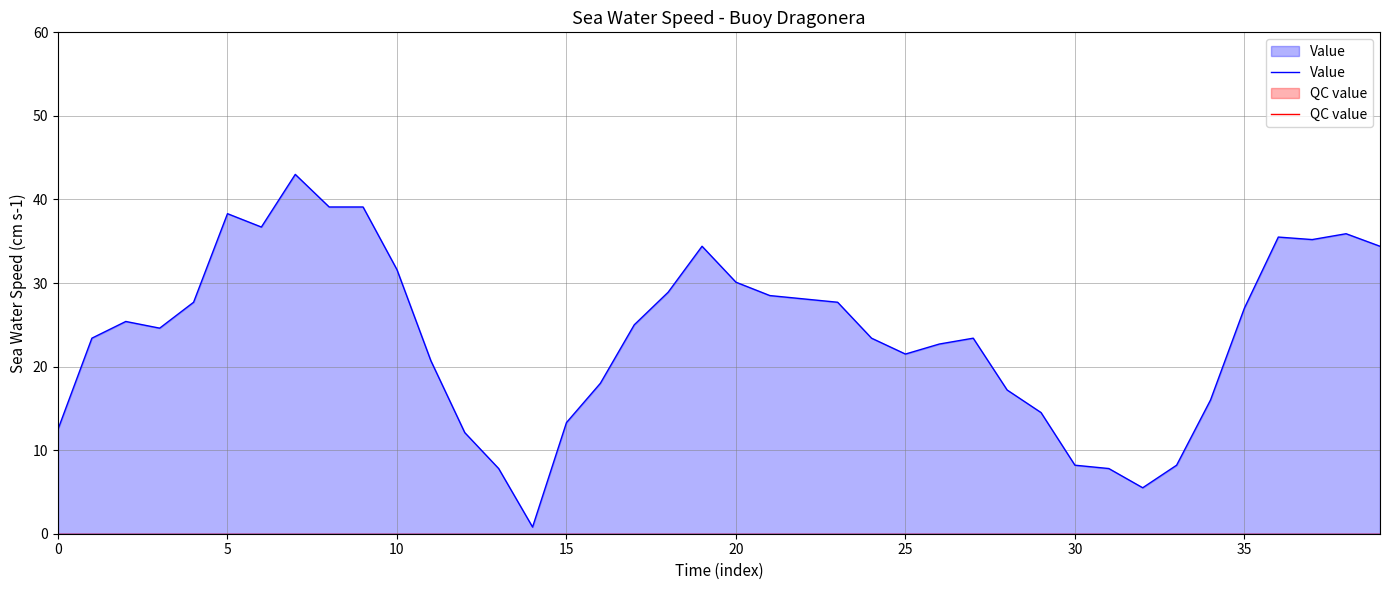

Which series has the largest total across all categories?

Value